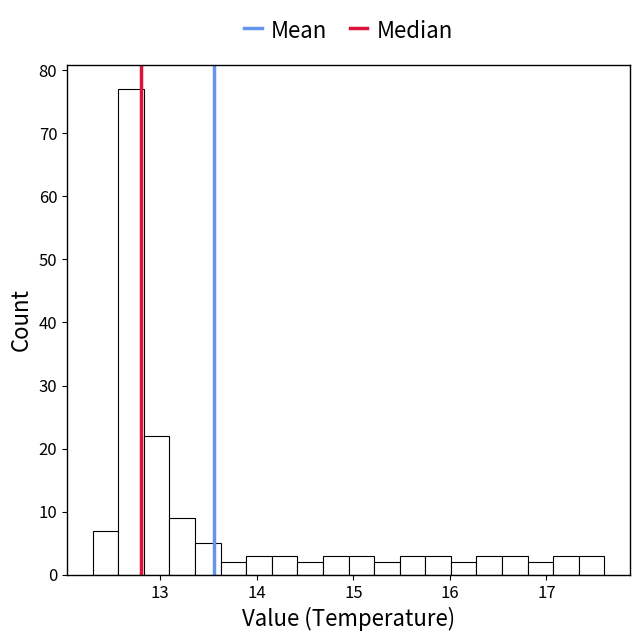

Read against the x-axis, roughly where is the centre of the tallest bar?

12.7